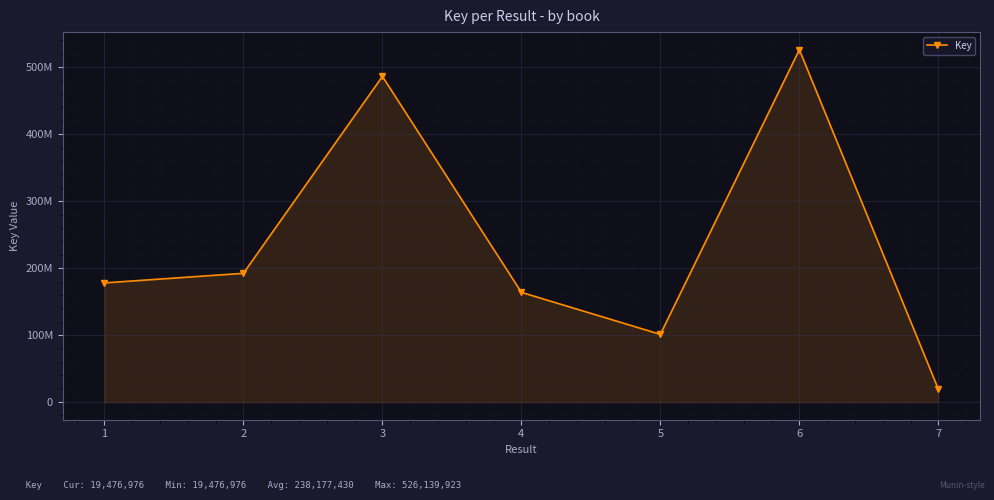

At which category does the chart reach its minimum across all series?

7